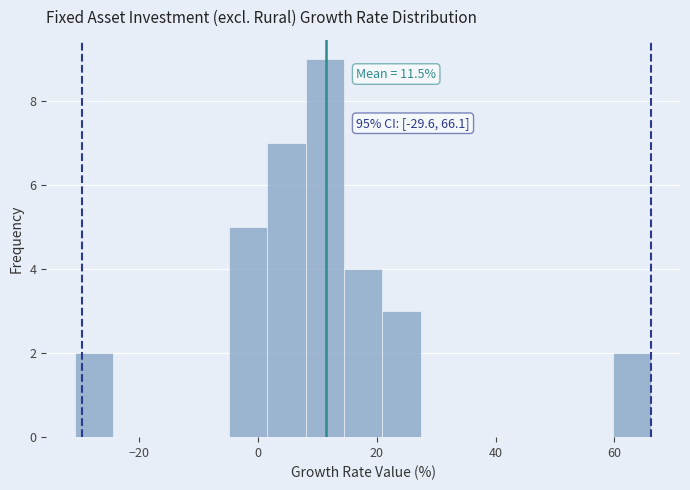

Around what value on the x-axis is the tallest bar? Give the approximate position of its centre, as read against the axis.

12